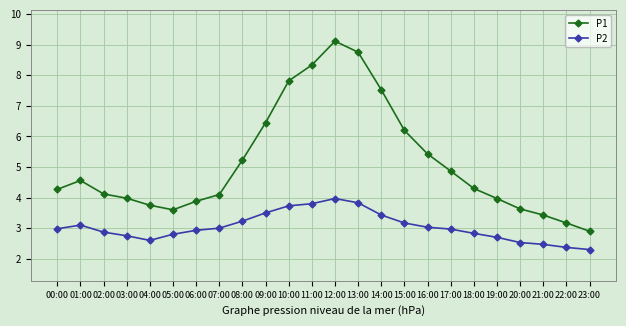

The value of P1 at 13:00 is 14.6. True or false?

False